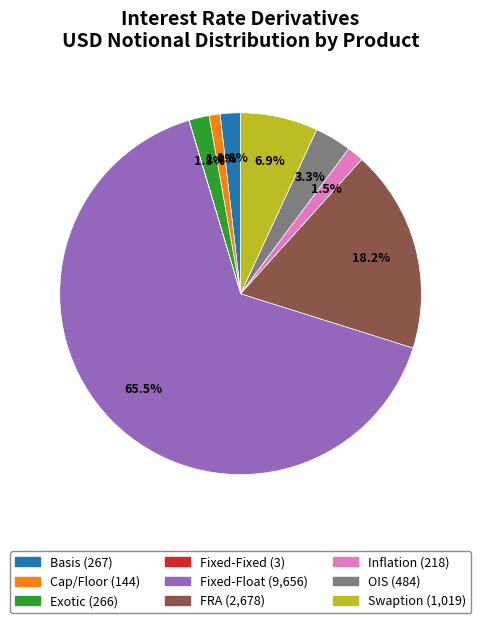

What is the largest slice in the pie chart?

Fixed-Float